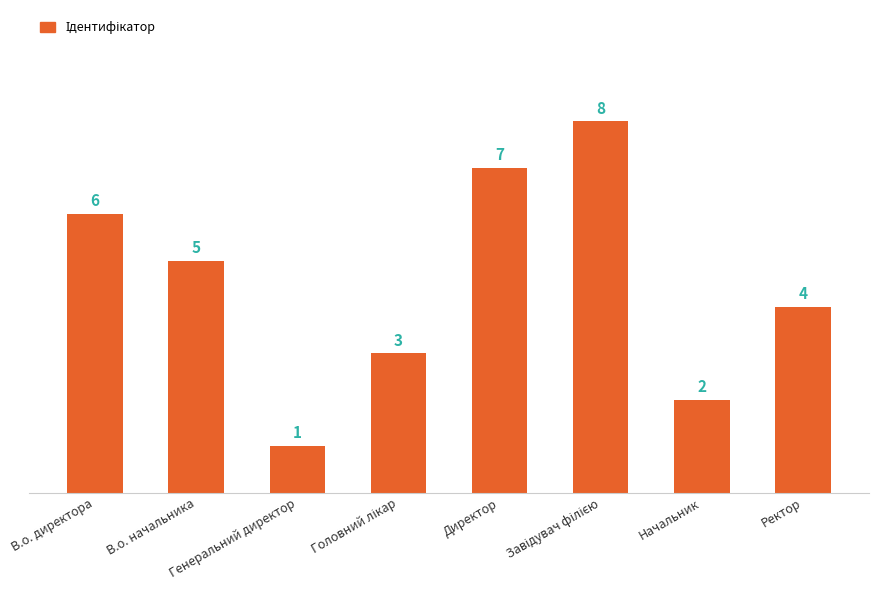

Does the chart contain any negative values?

No